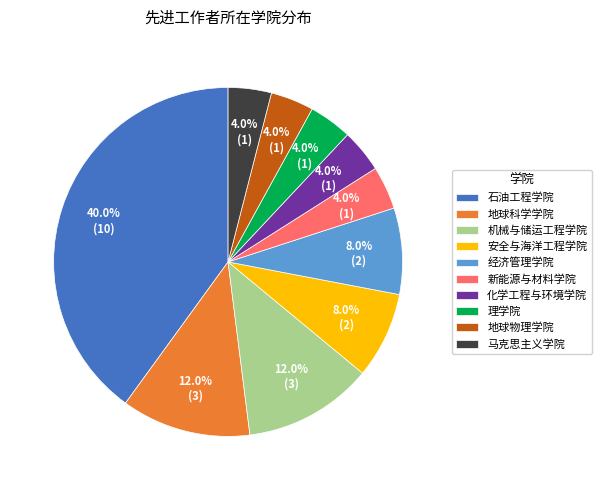

To the nearest percent, what percentage of the pie is 石油工程学院?

40%